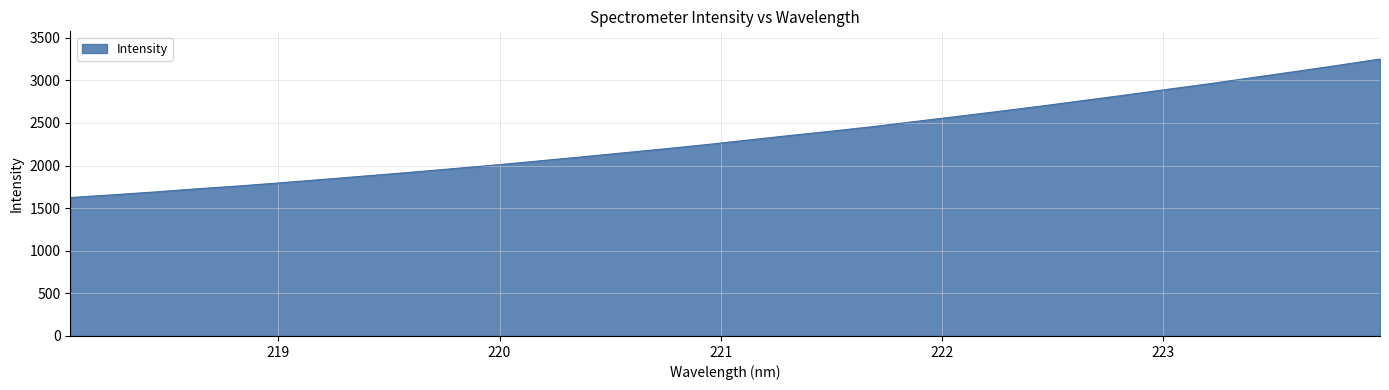

How many lines are shown in the chart?

1